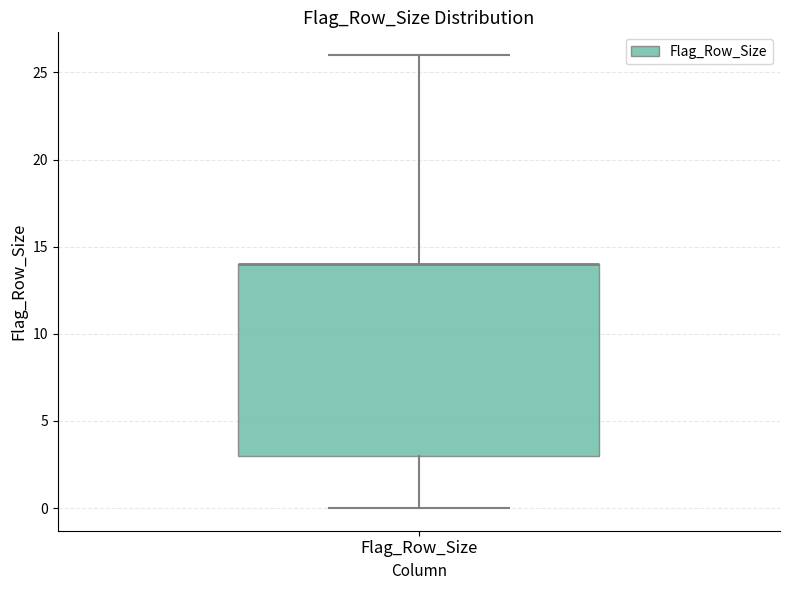

Where is the lower edge of the box for Flag_Row_Size on the y-axis? The values are not printed on the chart, so give them approximately, as read against the axis.

3